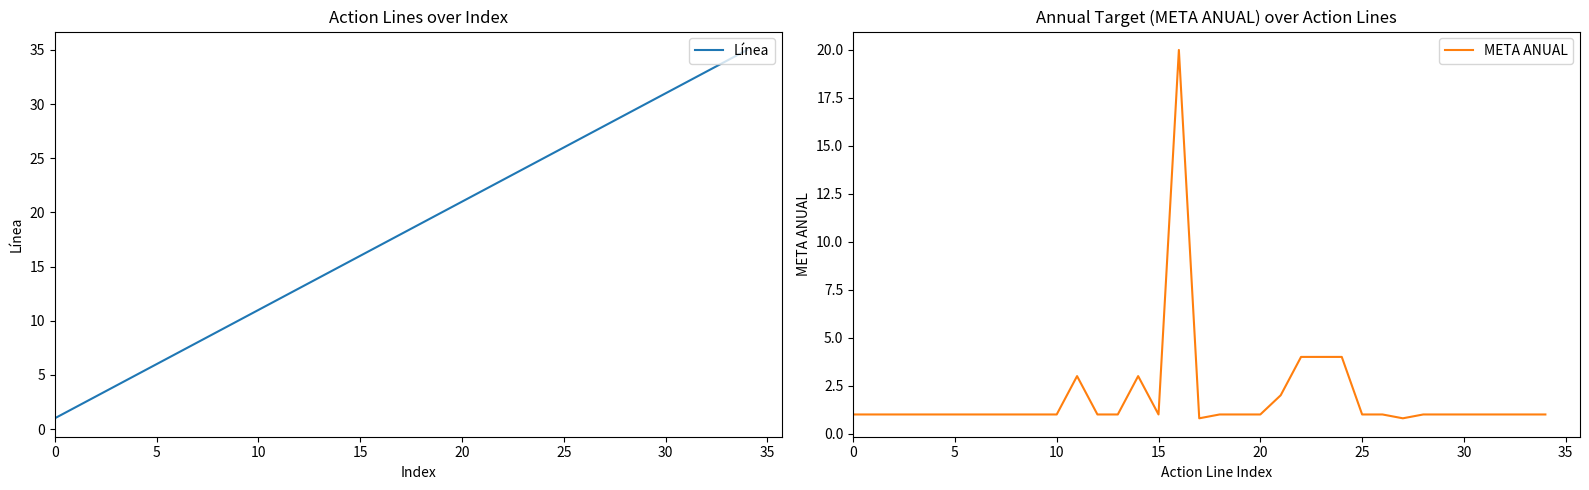

Is it true that Línea equals 11 at 10?

True